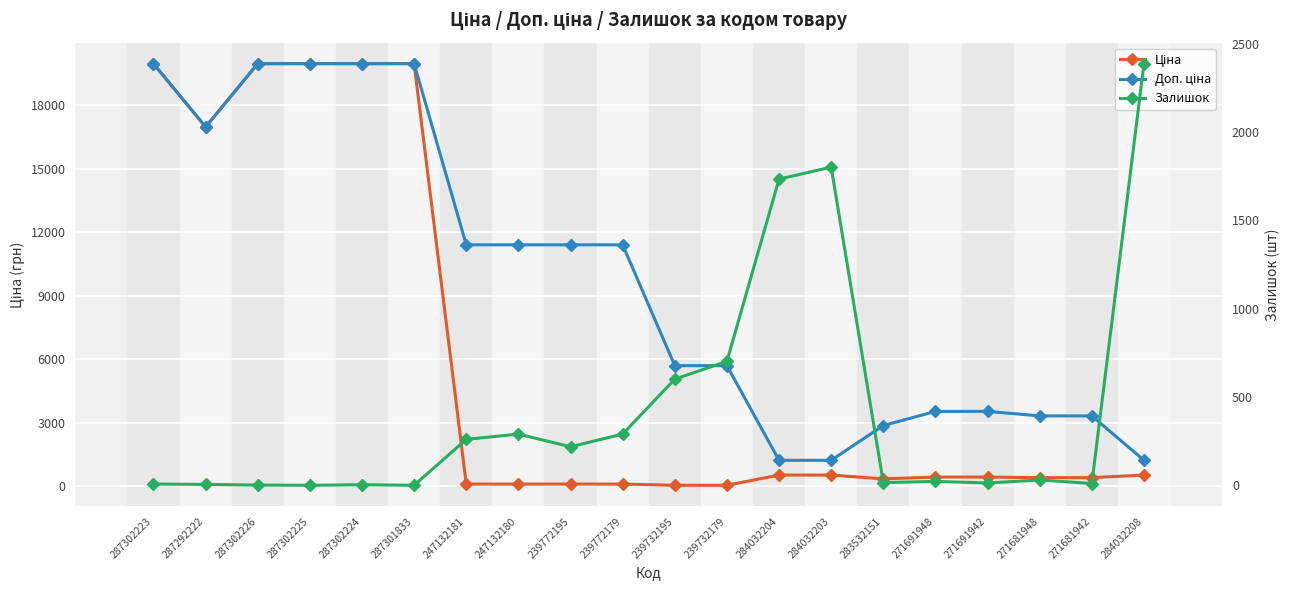

True or false: Доп. ціна has more than 1 interior local peaks.

False